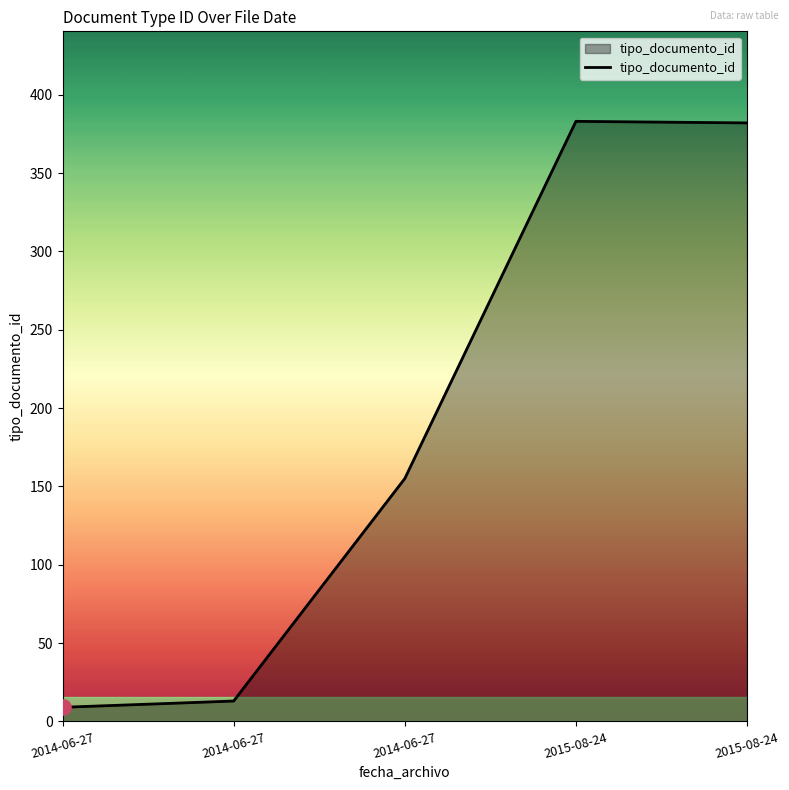

How many categories are shown in the chart?

5